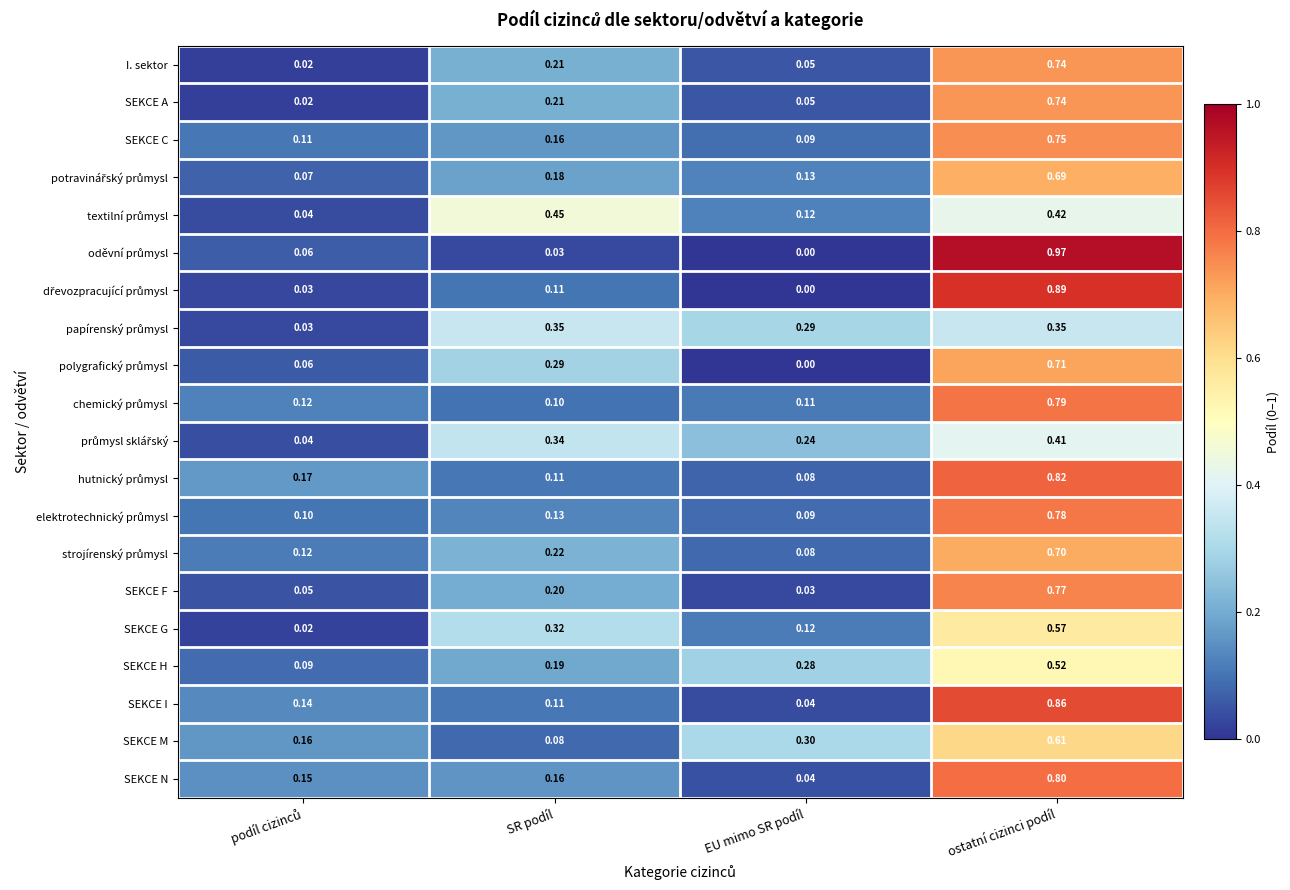

At which label does SEKCE C reach its peak?

ostatní cizinci podíl